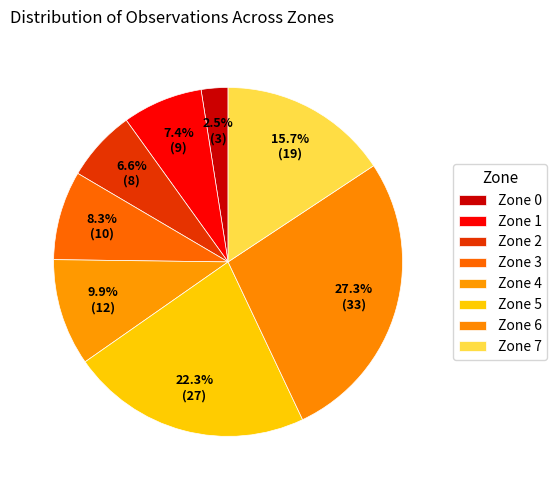

Is it true that Zone 0 is 2% of the pie?

True